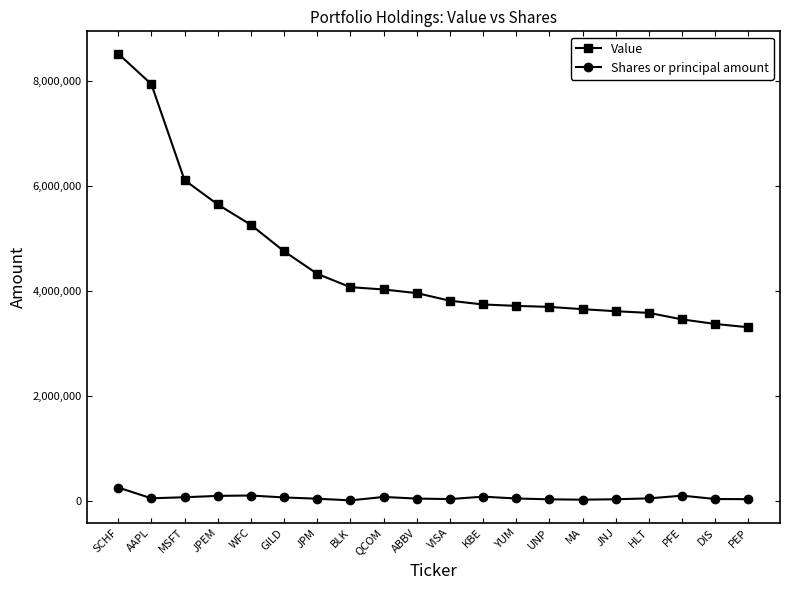

Is it true that Value equals 4850553 at YUM?

False